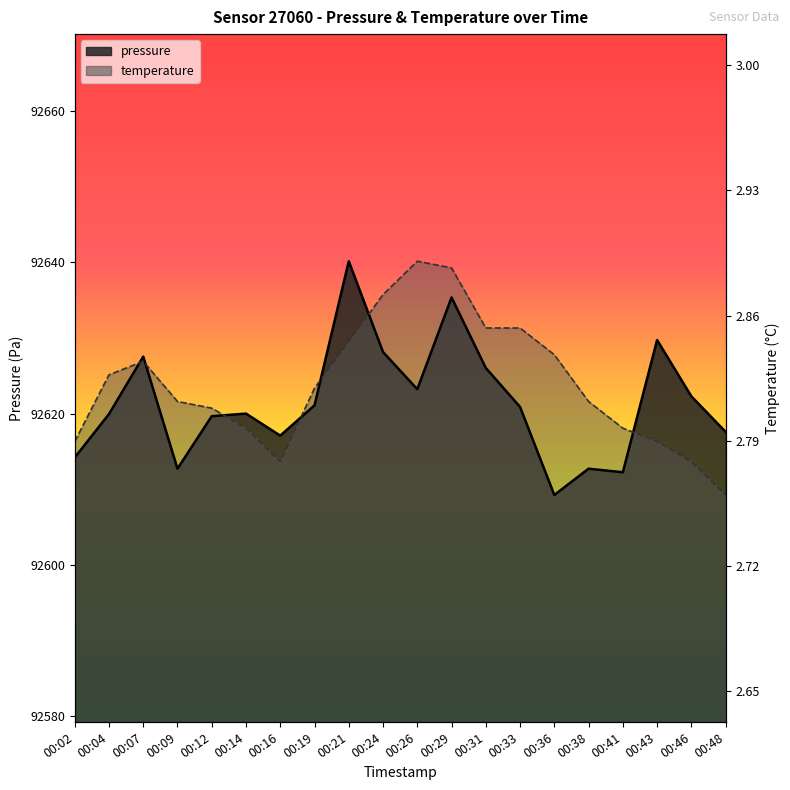

The pressure series shows 129275.9 at 00:43. True or false?

False